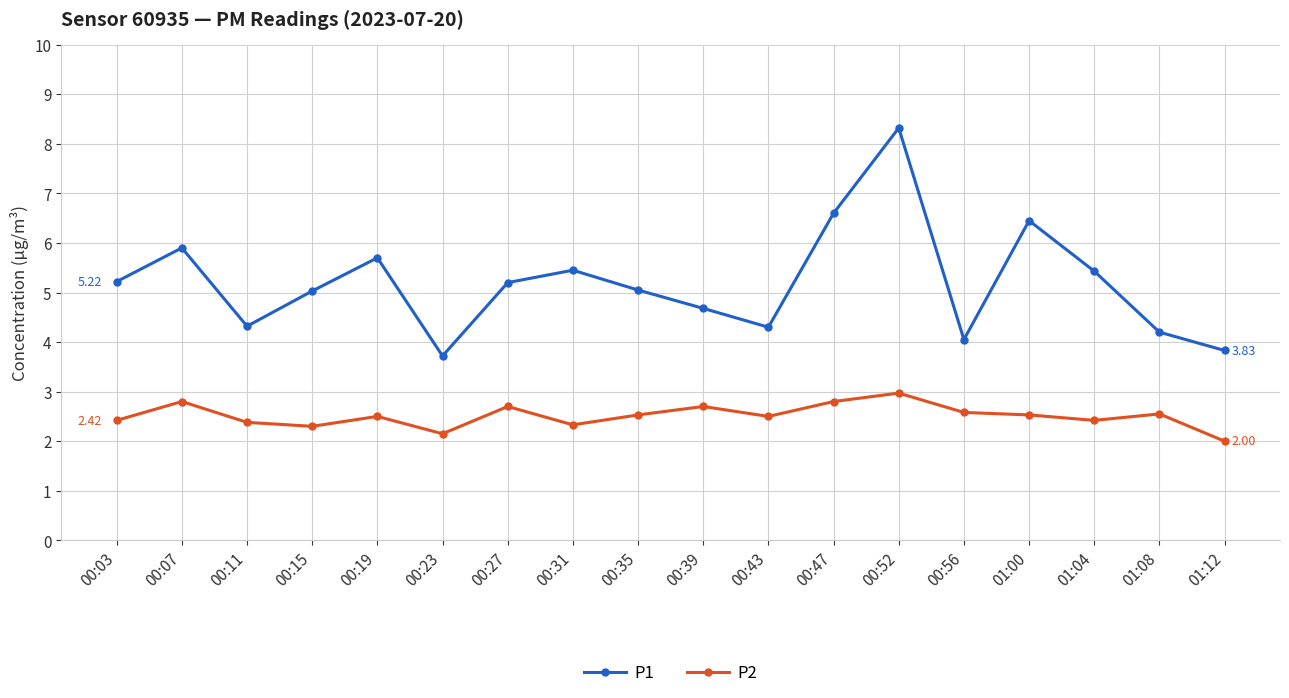

At how many categories does at least one series exceed 2?

18